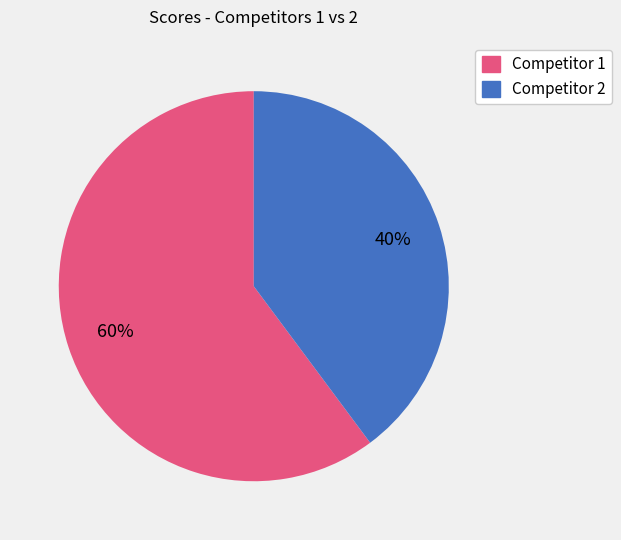

Does any single category account for the majority?

Yes